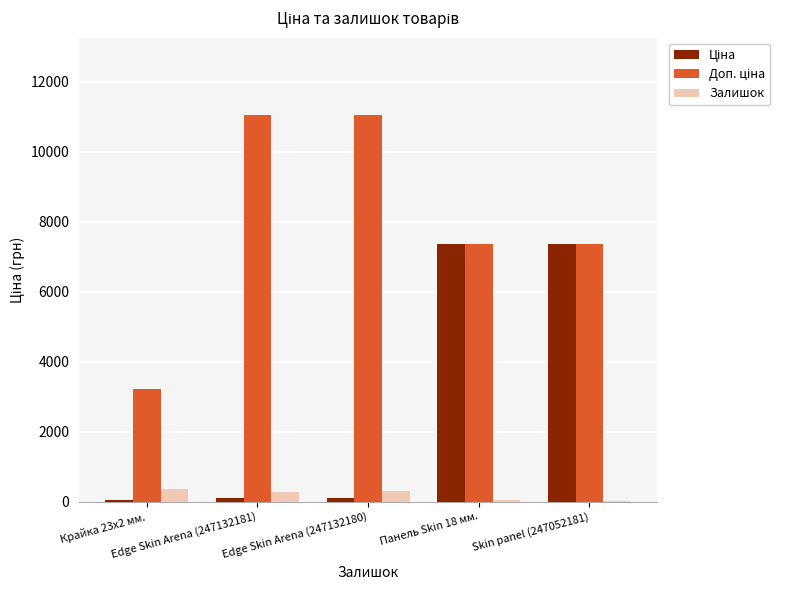

What is the sum of all Залишок values?

975.0